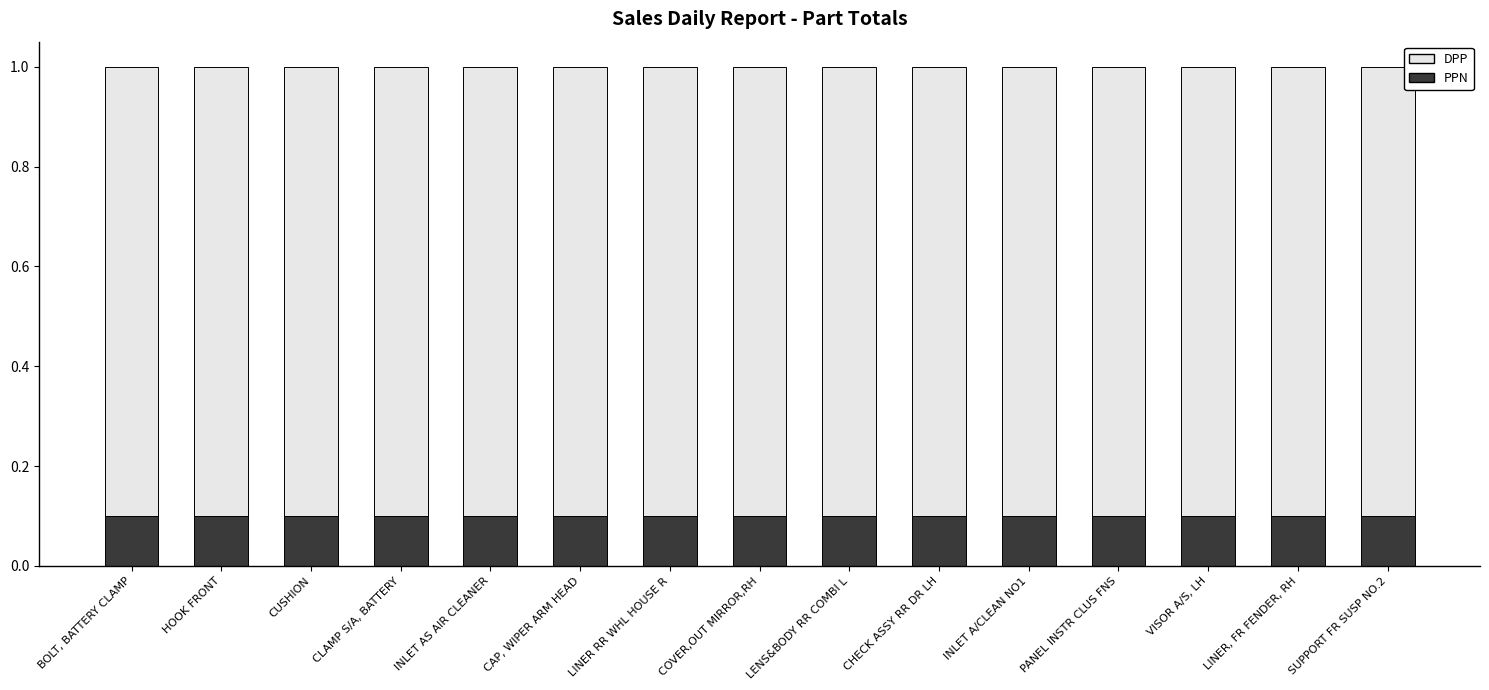

The PPN series shows 0.0 at VISOR A/S, LH. True or false?

False